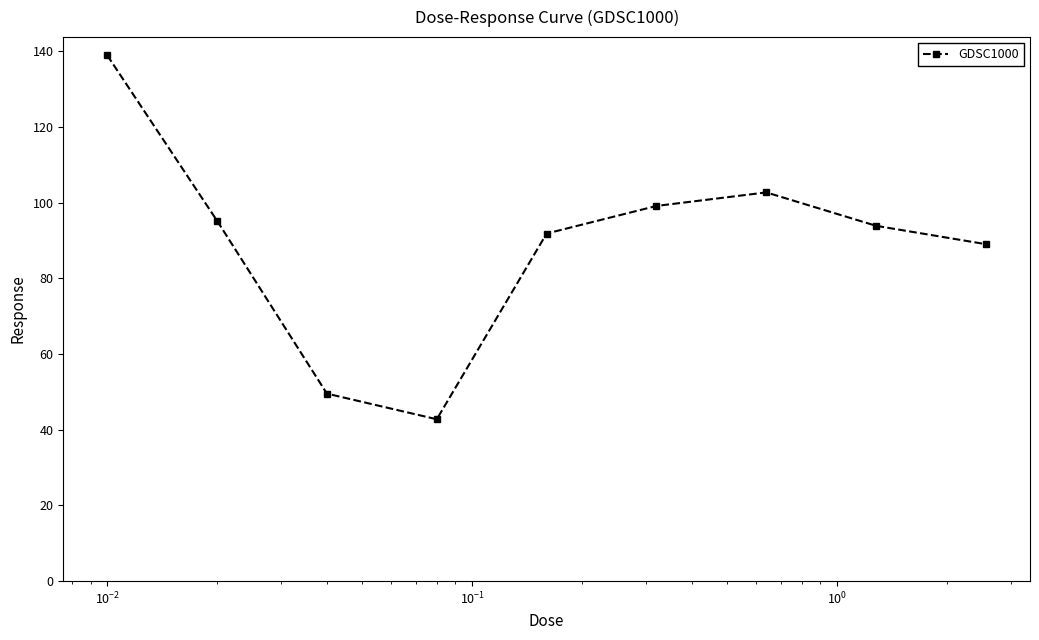

True or false: there are more than 2 points higher than both neighbors.

False